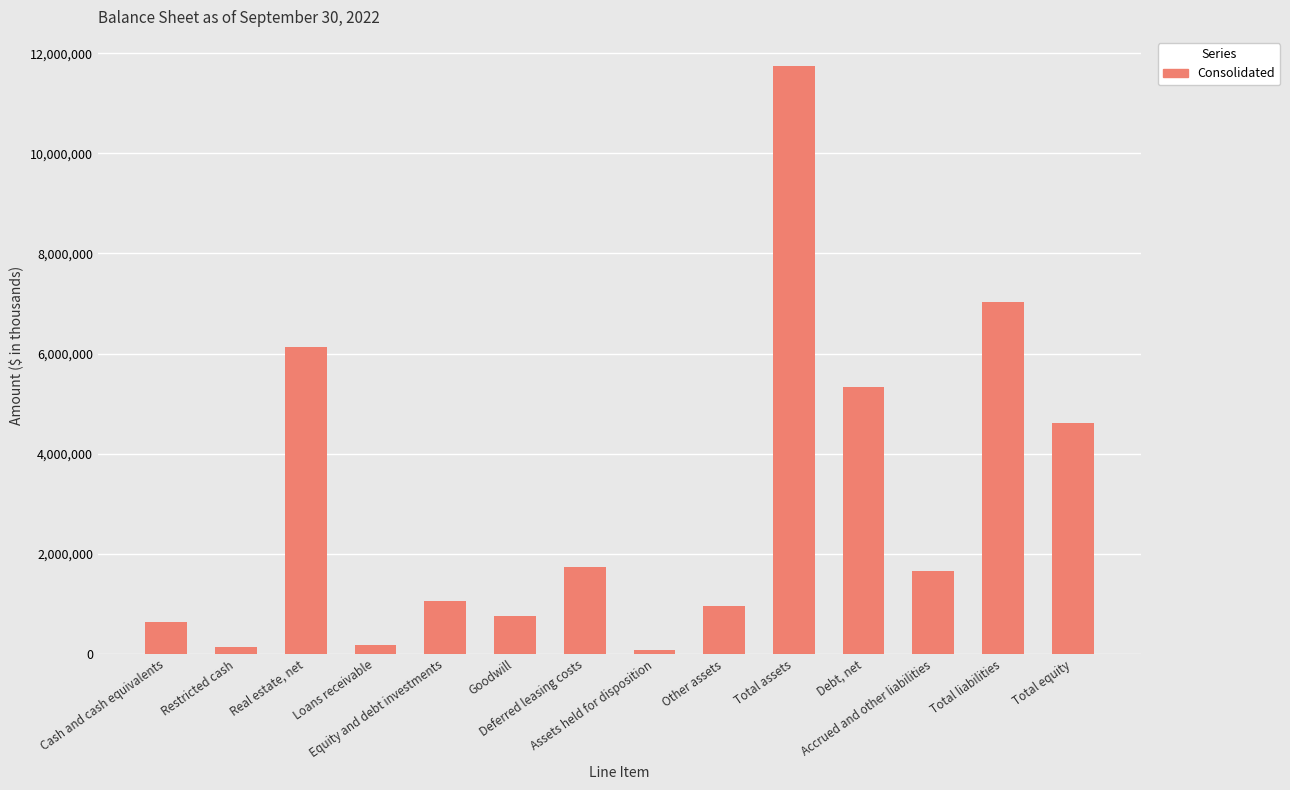

List the labels in order of value, largest first.

Total assets, Total liabilities, Real estate, net, Debt, net, Total equity, Deferred leasing costs, Accrued and other liabilities, Equity and debt investments, Other assets, Goodwill, Cash and cash equivalents, Loans receivable, Restricted cash, Assets held for disposition